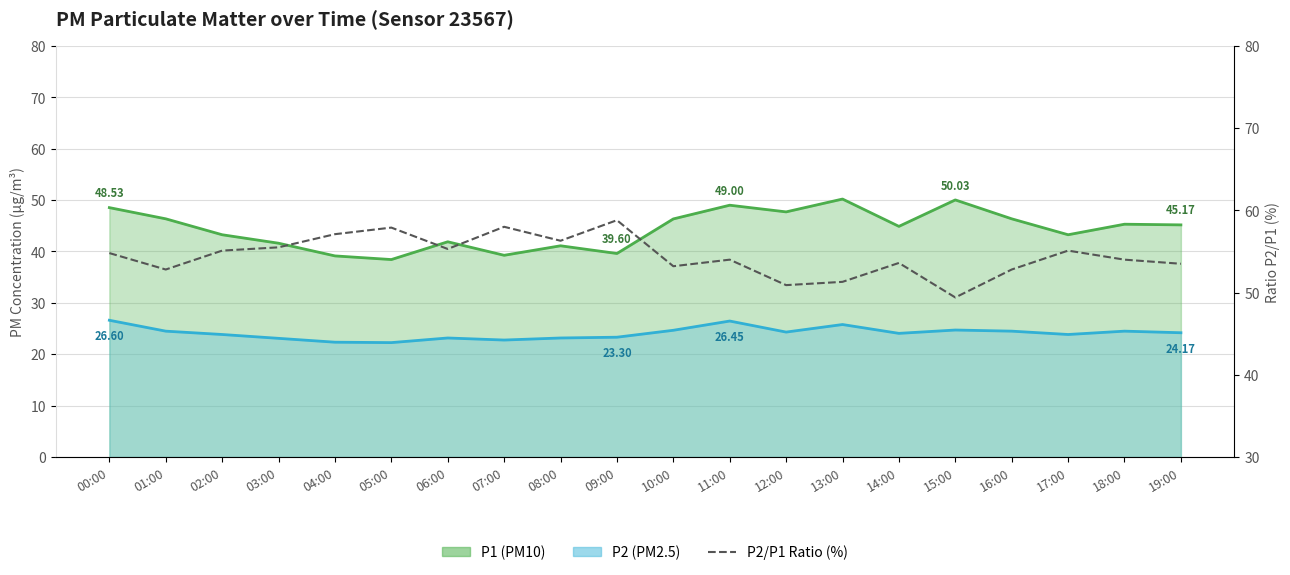

What is the difference between the values at 07:00 and 06:00?

2.7